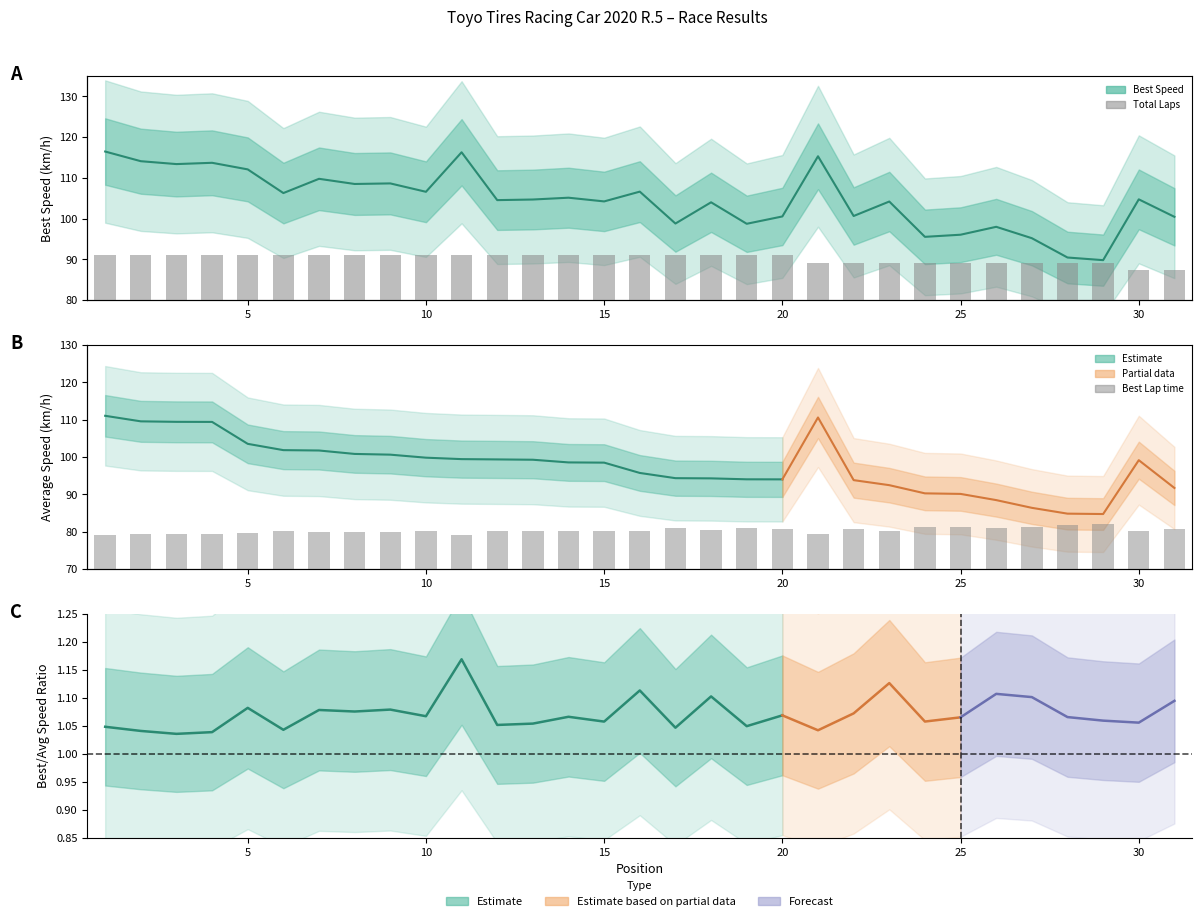

What is the total value across all series at 30?

191.2